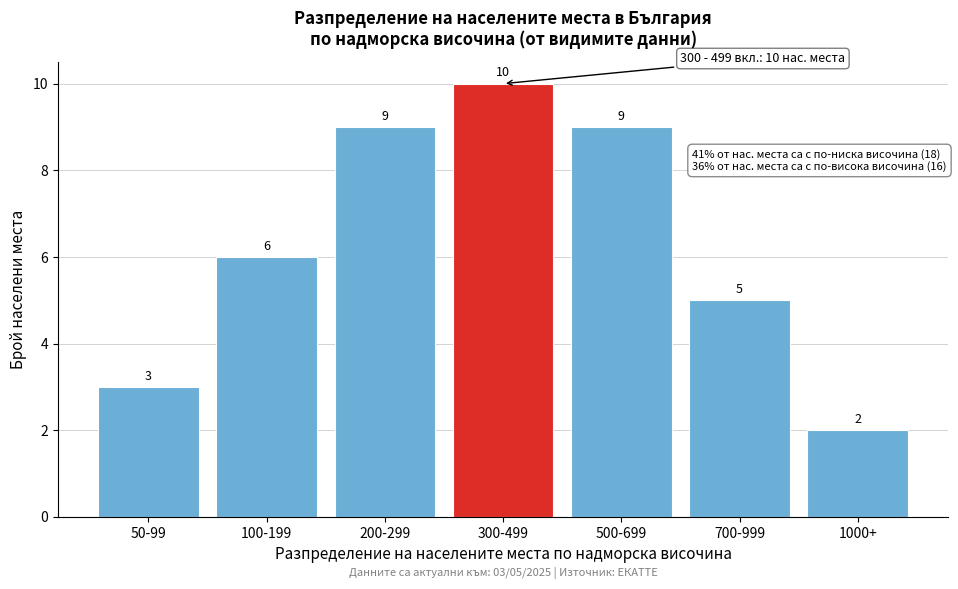

Reading left to right, transcribe all the data shown in this chart.

50-99=3	100-199=6	200-299=9	300-499=10	500-699=9	700-999=5	1000+=2